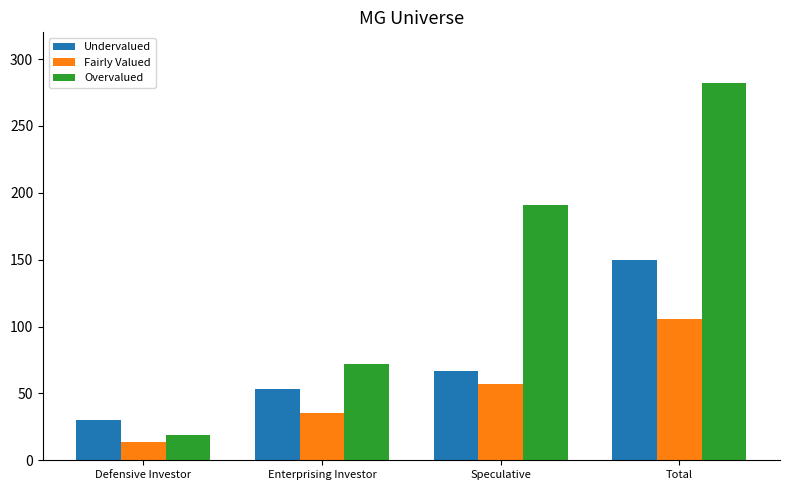

What is the label of the 1st bar from the right?

Total